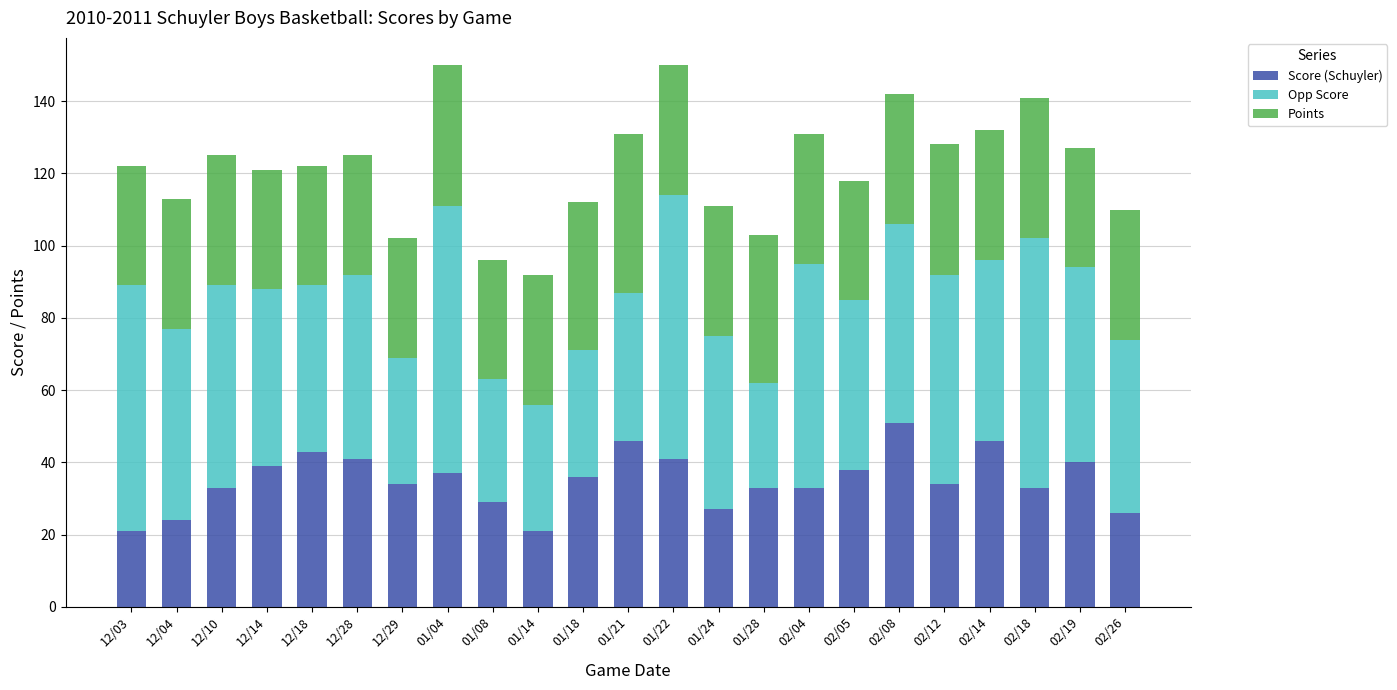

True or false: Score (Schuyler) has a value of 33 at 02/04.

True